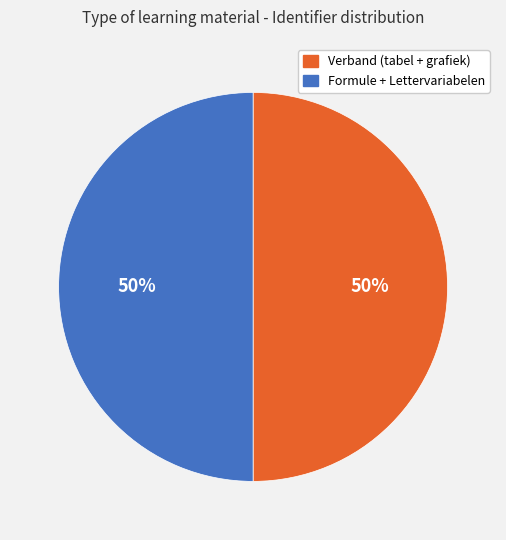

Is it true that Formule + Lettervariabelen is 56% of the pie?

False